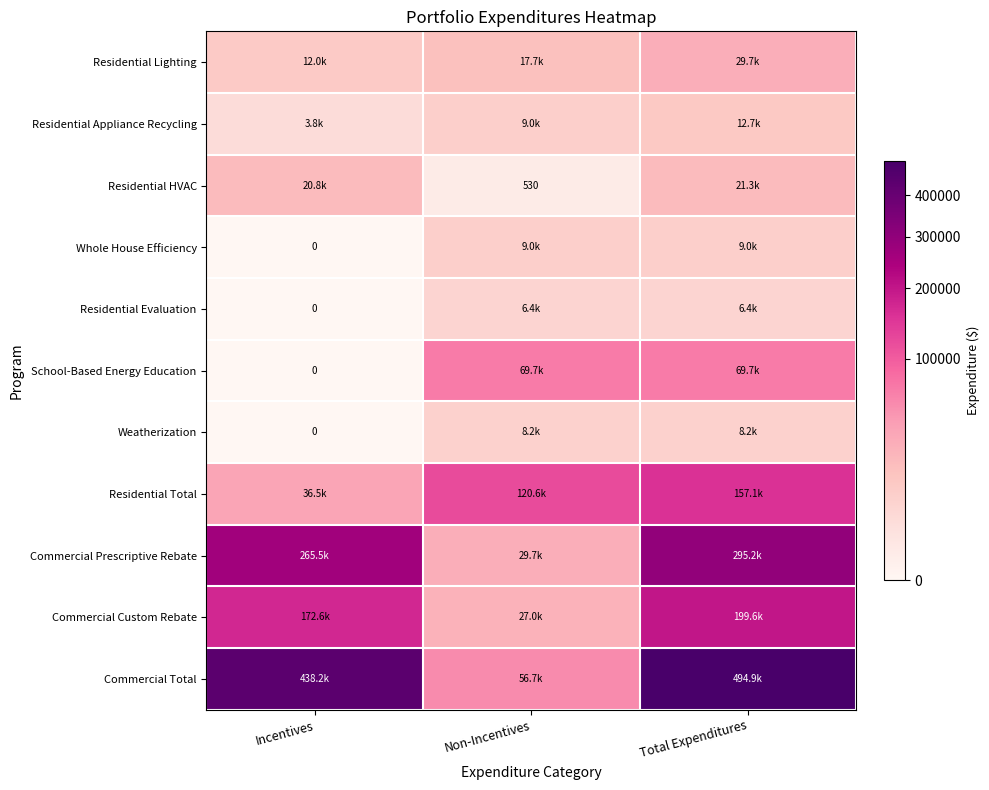

List the series in order of their peak value, highest first.

Commercial Total, Commercial Prescriptive Rebate, Commercial Custom Rebate, Residential Total, School-Based Energy Education, Residential Lighting, Residential HVAC, Residential Appliance Recycling, Whole House Efficiency, Weatherization, Residential Evaluation